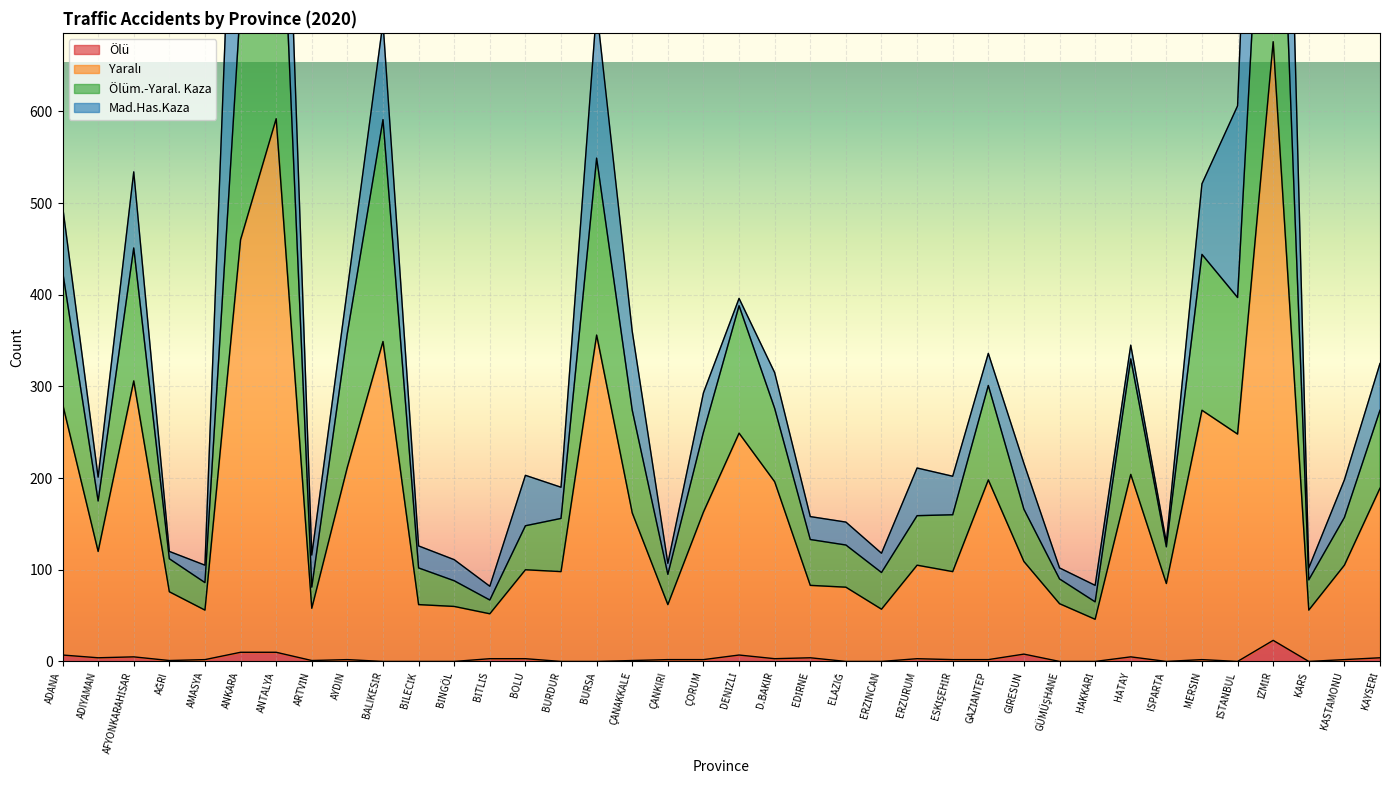

True or false: Ölüm.-Yaral. Kaza and Ölü intersect in this chart.

False